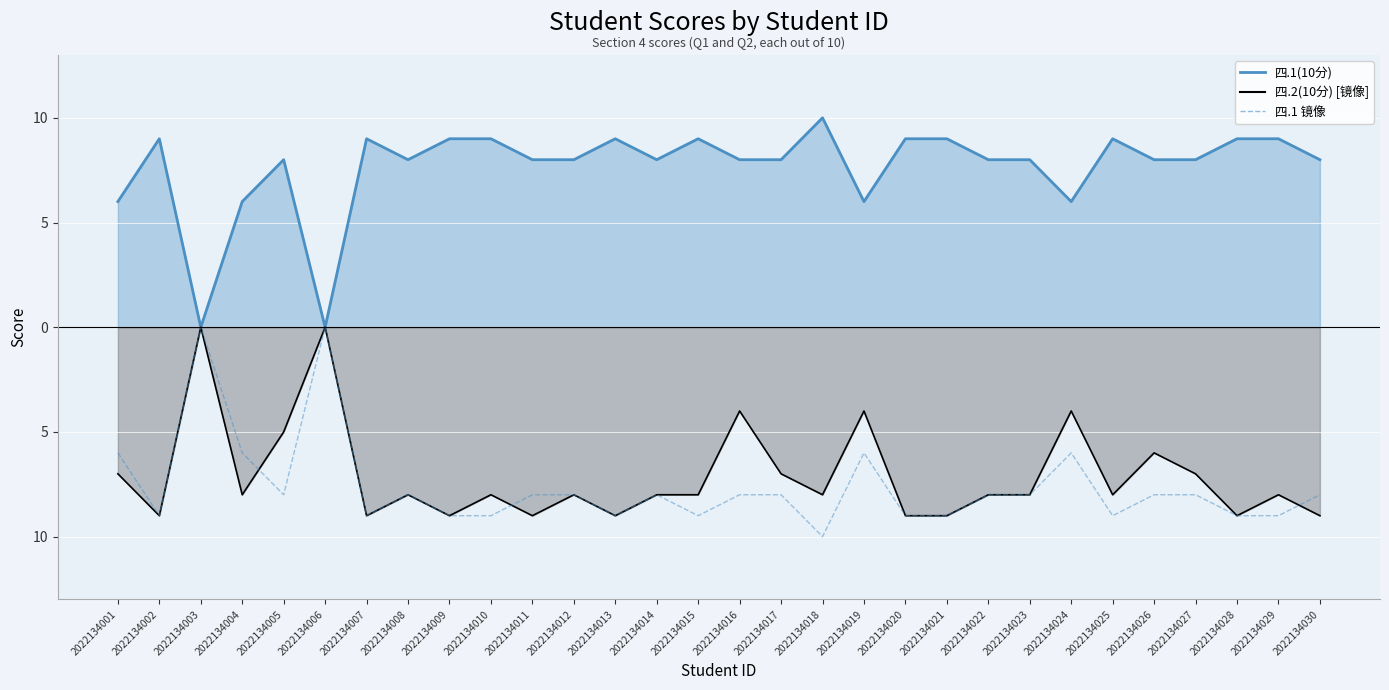

At how many categories does at least one series exceed -6?

30